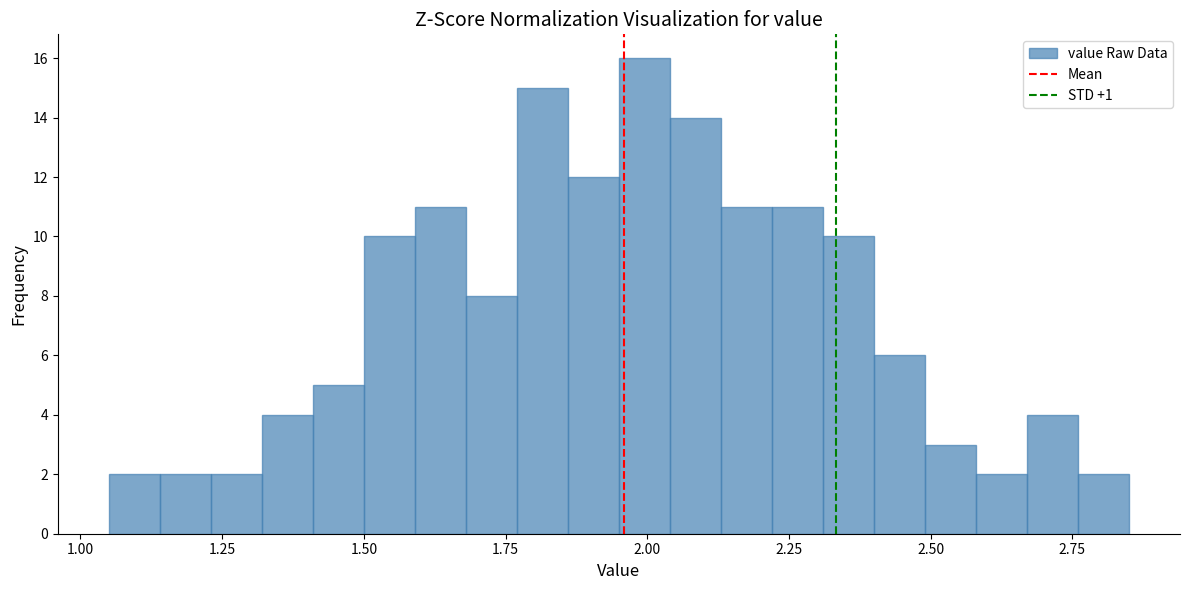

Around what value on the x-axis is the tallest bar? Give the approximate position of its centre, as read against the axis.

2.00